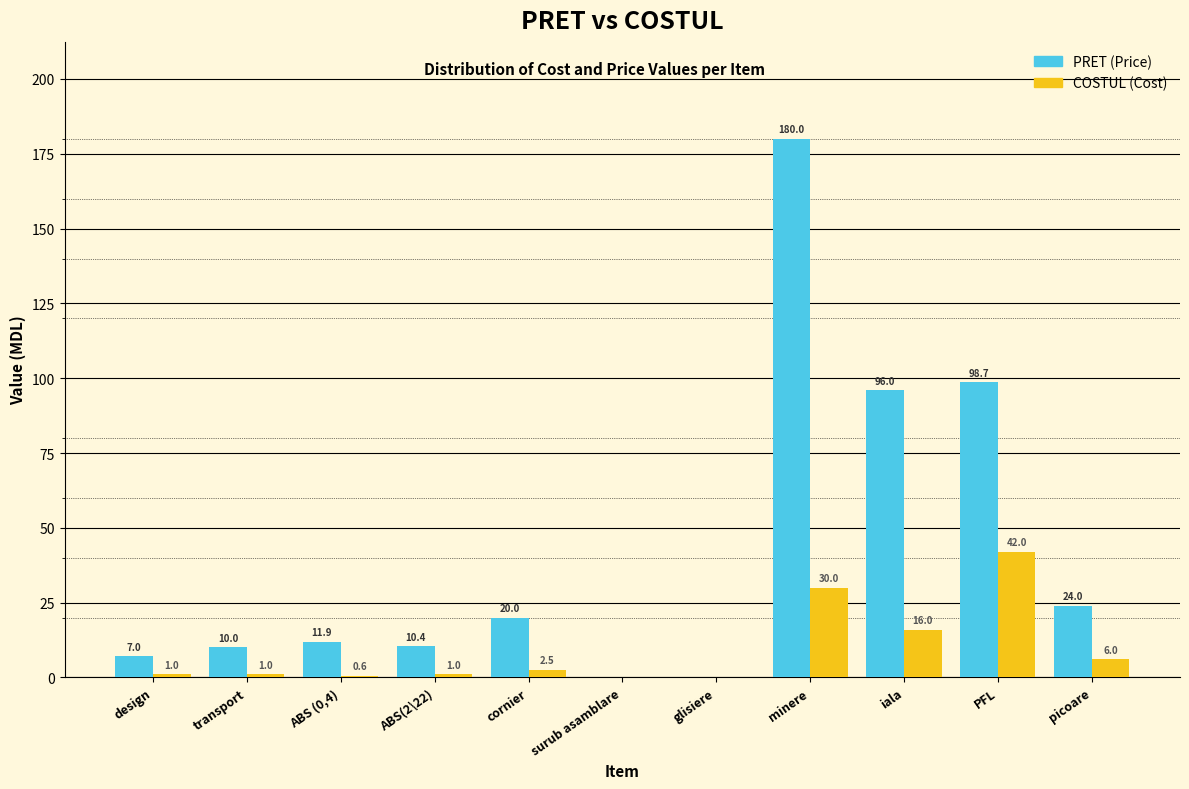

Reading left to right, transcribe all the data shown in this chart.

PRET: design=7.0	transport=10.0	ABS (0,4)=11.9	ABS(2\22)=10.4	cornier=20.0	surub asamblare=0.0	glisiere=0.0	minere=180.0	iala=96.0	PFL=98.7	picoare=24.0
COSTUL: design=1.0	transport=1.0	ABS (0,4)=0.6	ABS(2\22)=1.0	cornier=2.5	surub asamblare=0.0	glisiere=0.0	minere=30.0	iala=16.0	PFL=42.0	picoare=6.0